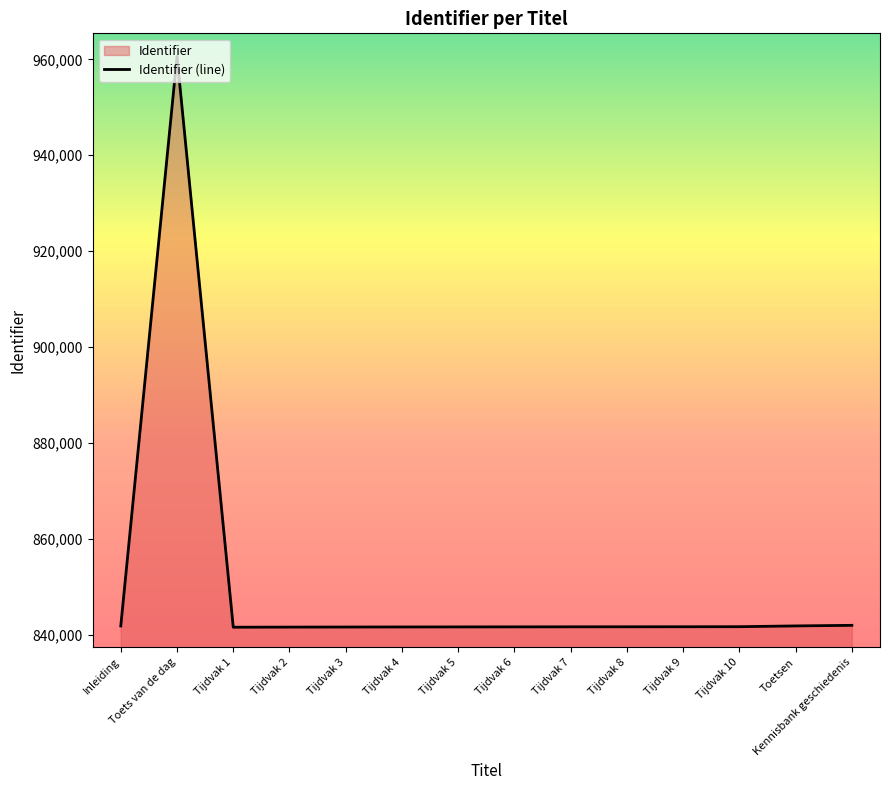

Is it true that the value at Tijdvak 5 is 1185910?

False